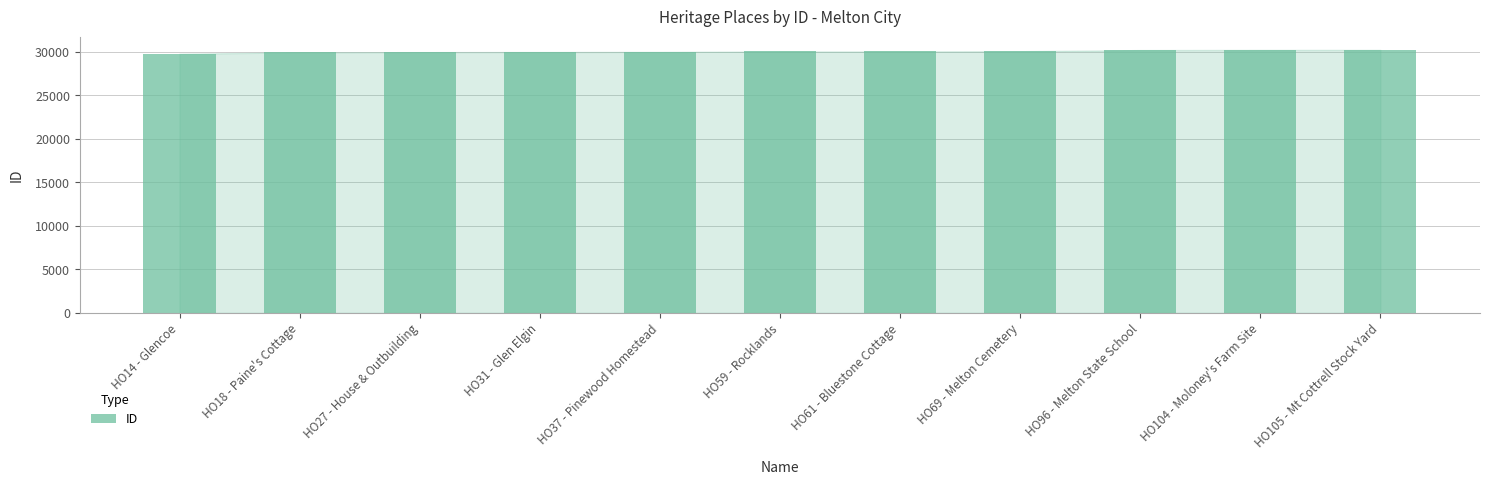

The value at HO31 - Glen Elgin is 29992. True or false?

True